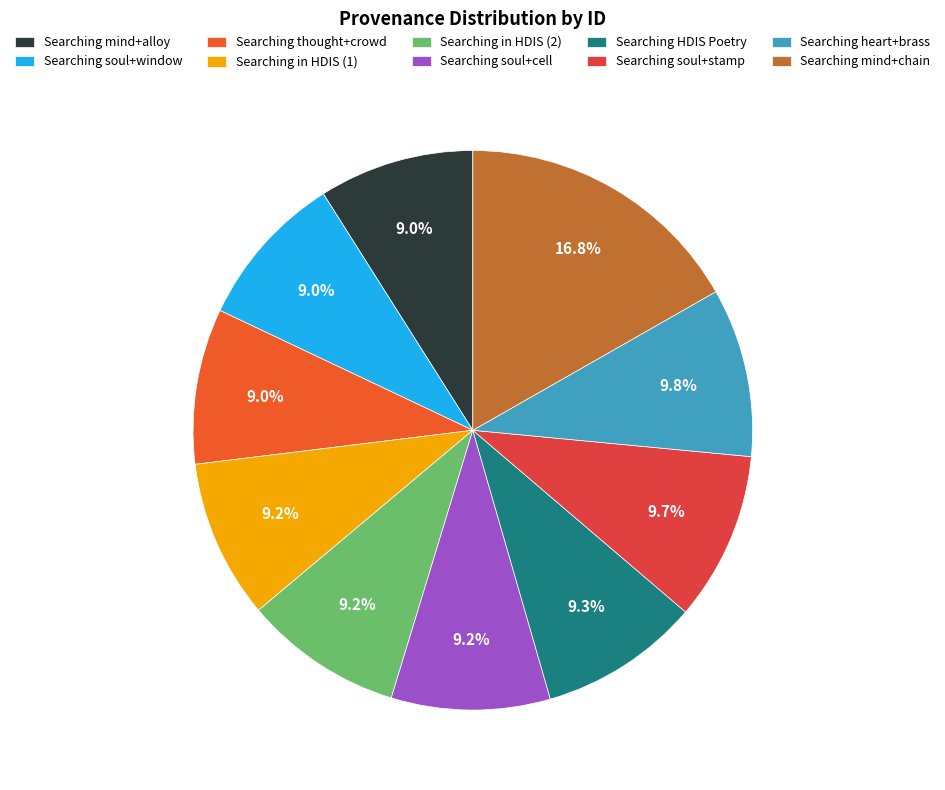

Is it true that Searching soul+window is 1% of the pie?

False